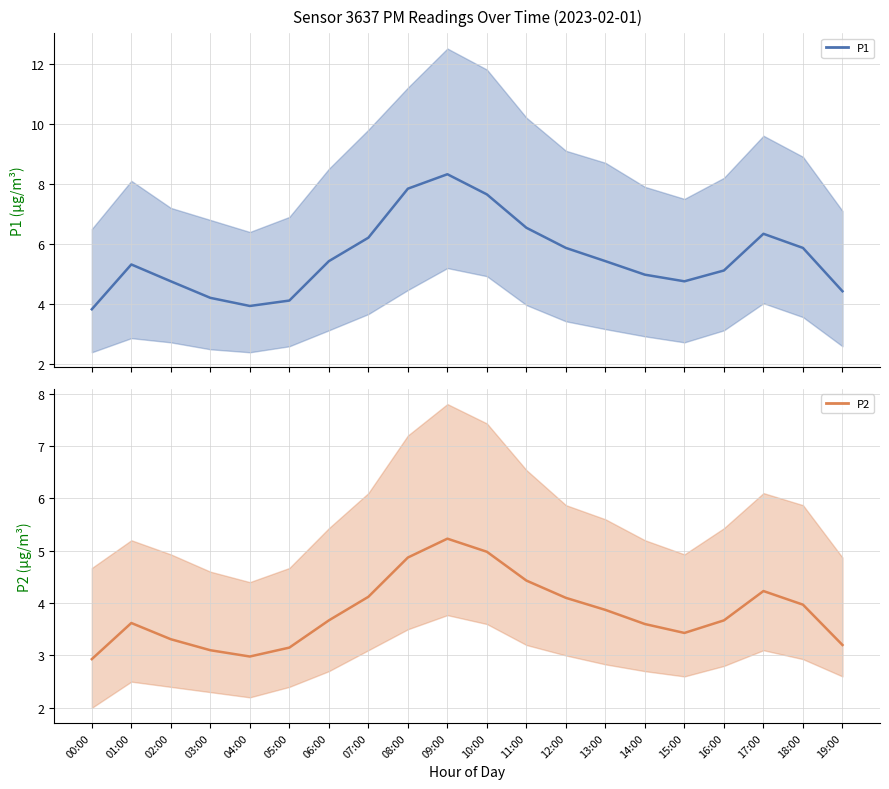

What is the label of the 6th point from the left?

05:00